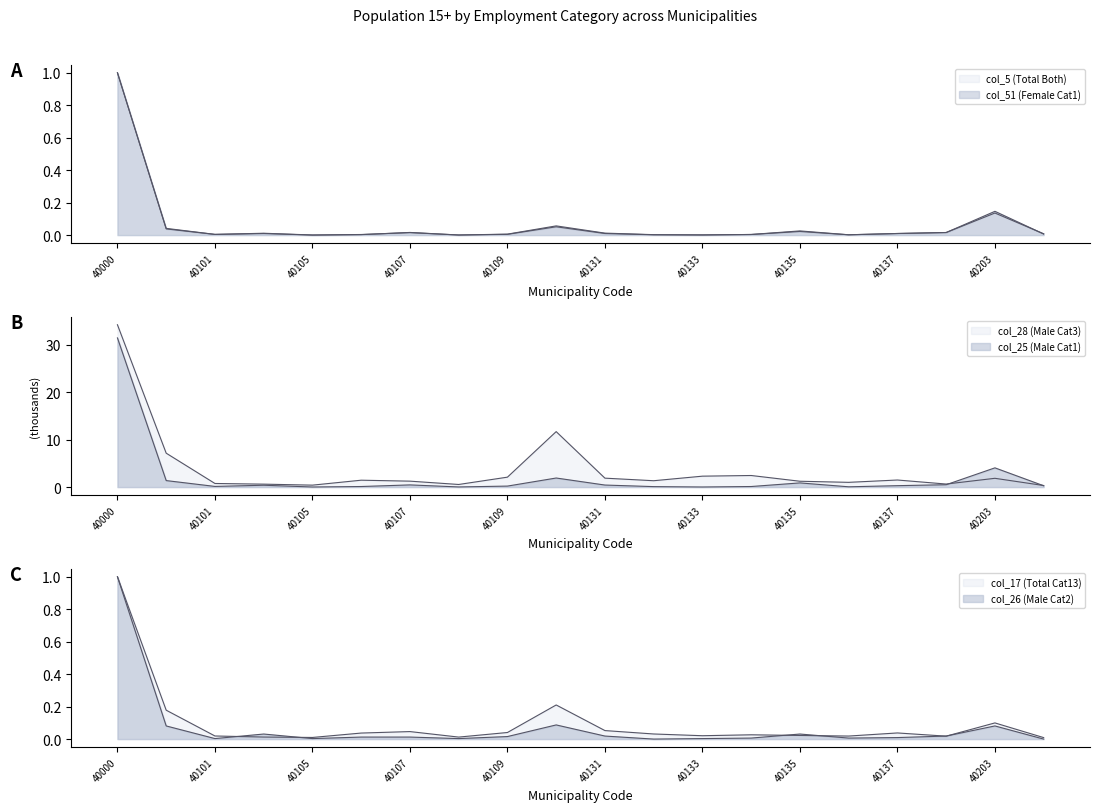

At which category does the chart reach its minimum across all series?

40105